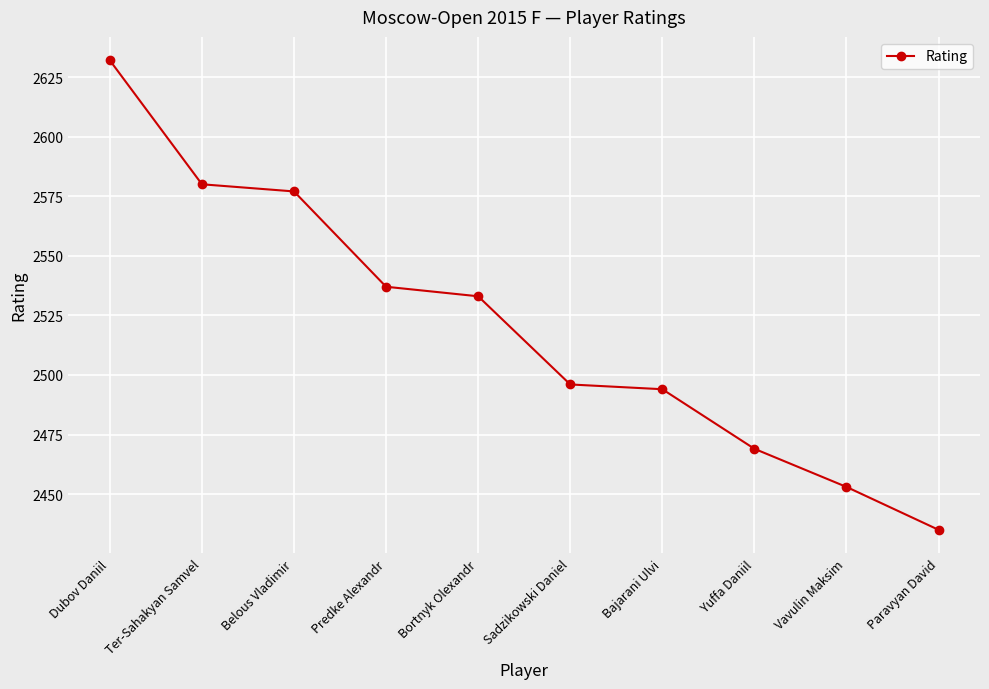

What is the sum of the values at Yuffa Daniil and Predke Alexandr?

5006